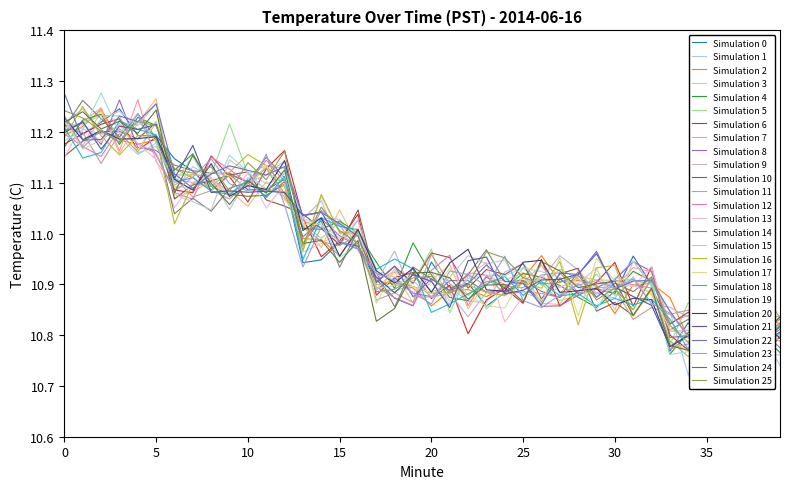

How many points are lower than both their immediate neighbors (excluding endpoints)?

13